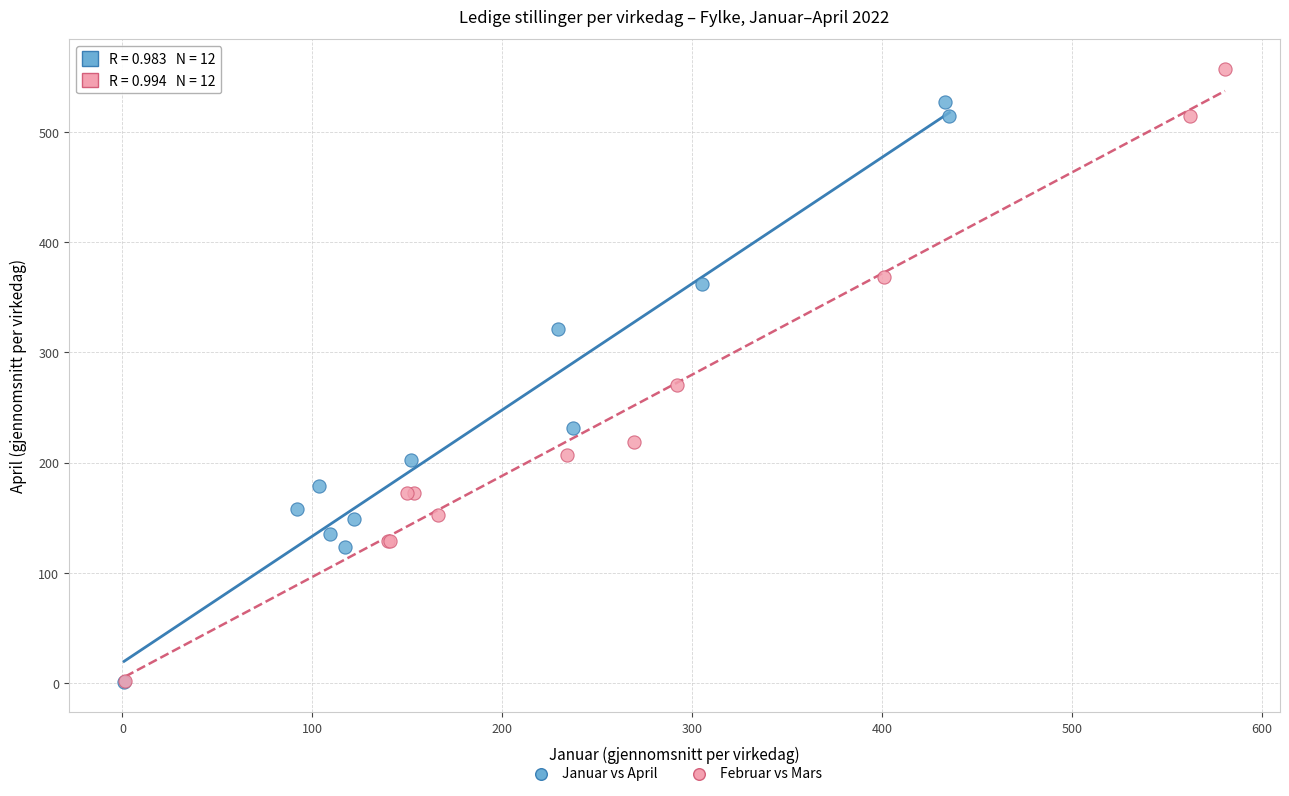

Which series has the widest spread of Y values?

Februar vs Mars